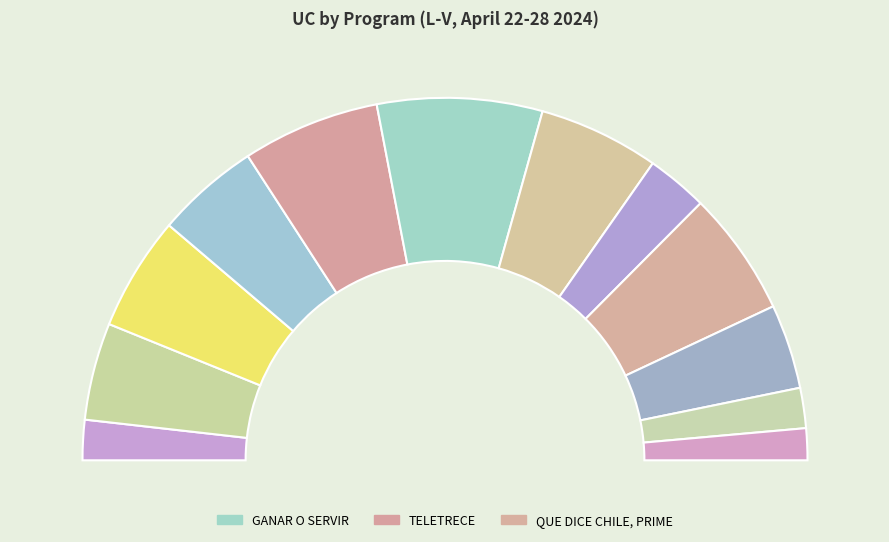

To the nearest percent, what is the difference between the largest and smallest slice percentages?

12%